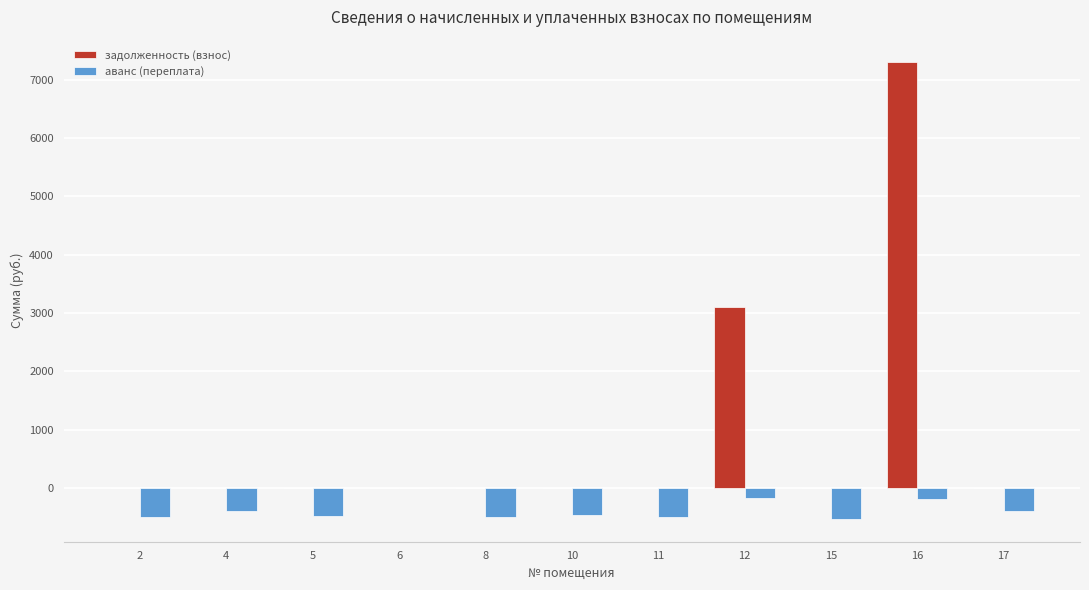

What is the total value across all series at 16?

7106.4